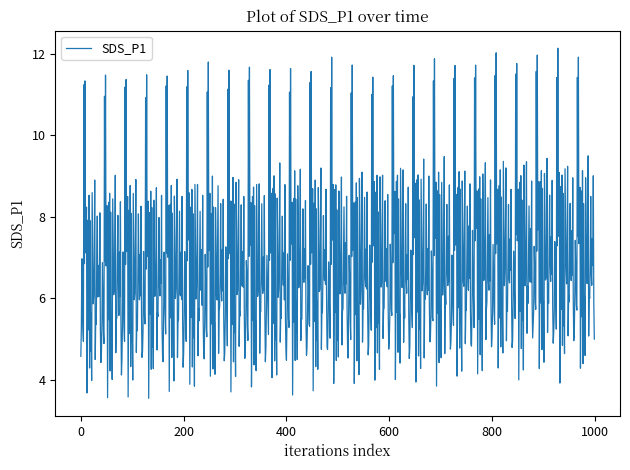

Is this an area chart (filled region under the line)?

No